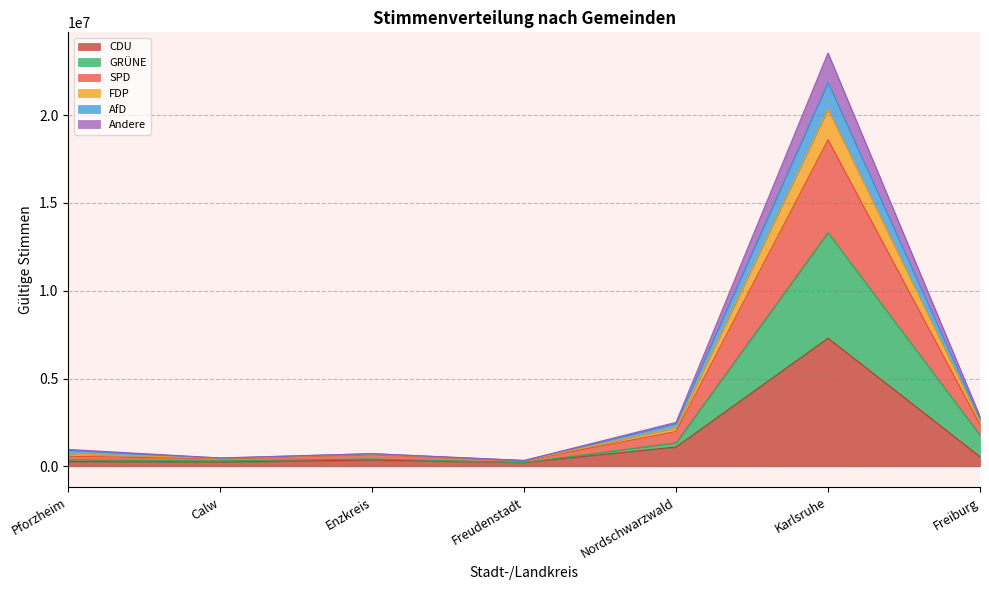

What is the value of the GRÜNE point at the 7th from the left?

1782770